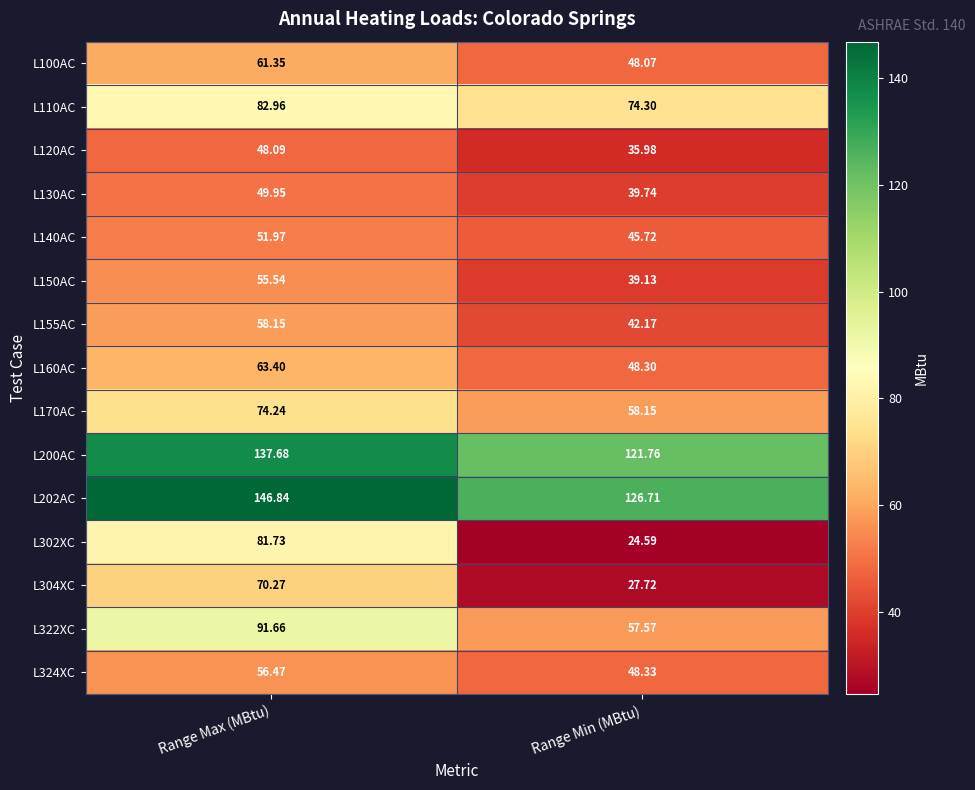

How many distinct data groups are displayed?

15